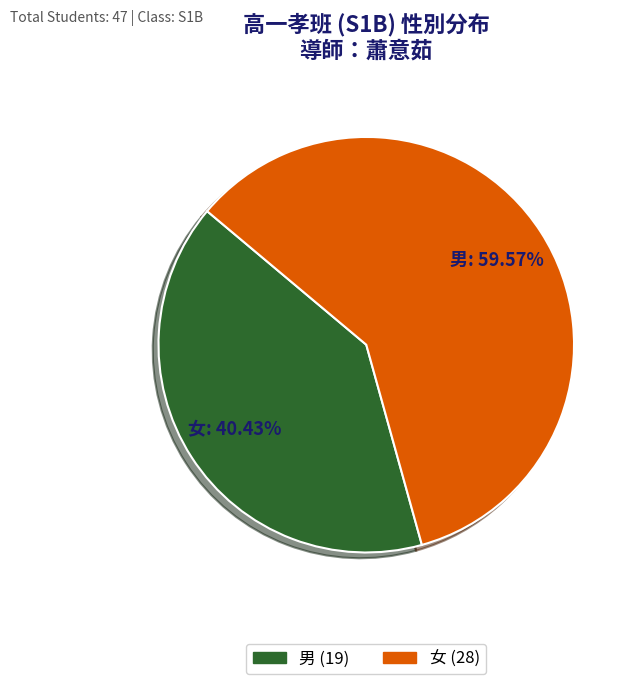

How many slices are in this pie chart?

2